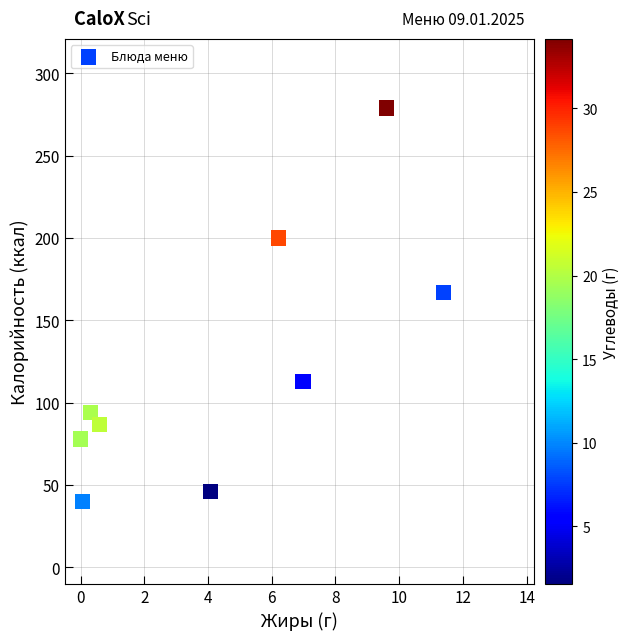

What Y value in the scatter plot is closest to 159?

167